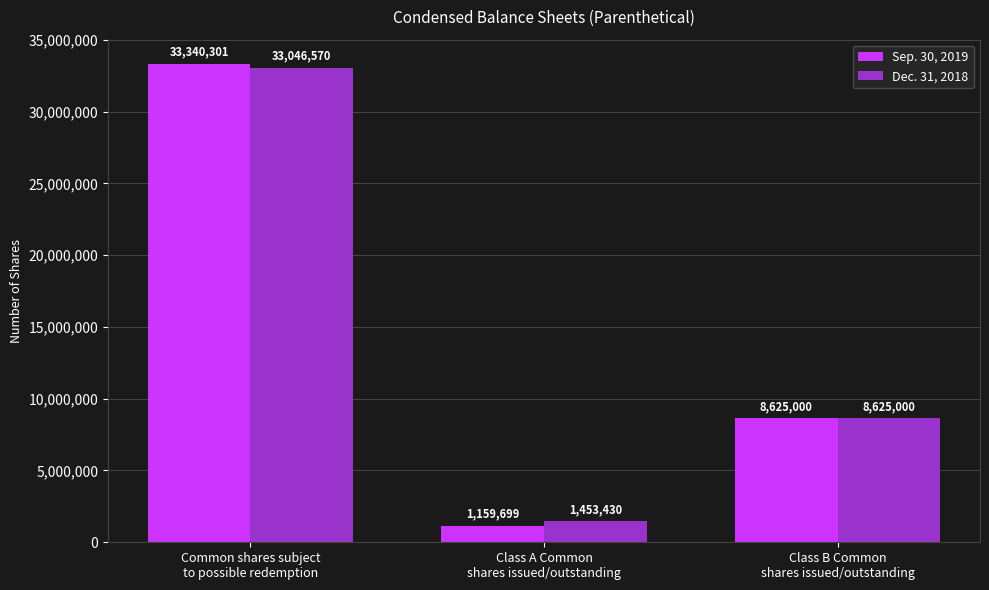

The value of Sep. 30, 2019 at Class A Common
shares issued/outstanding is 1159699. True or false?

True